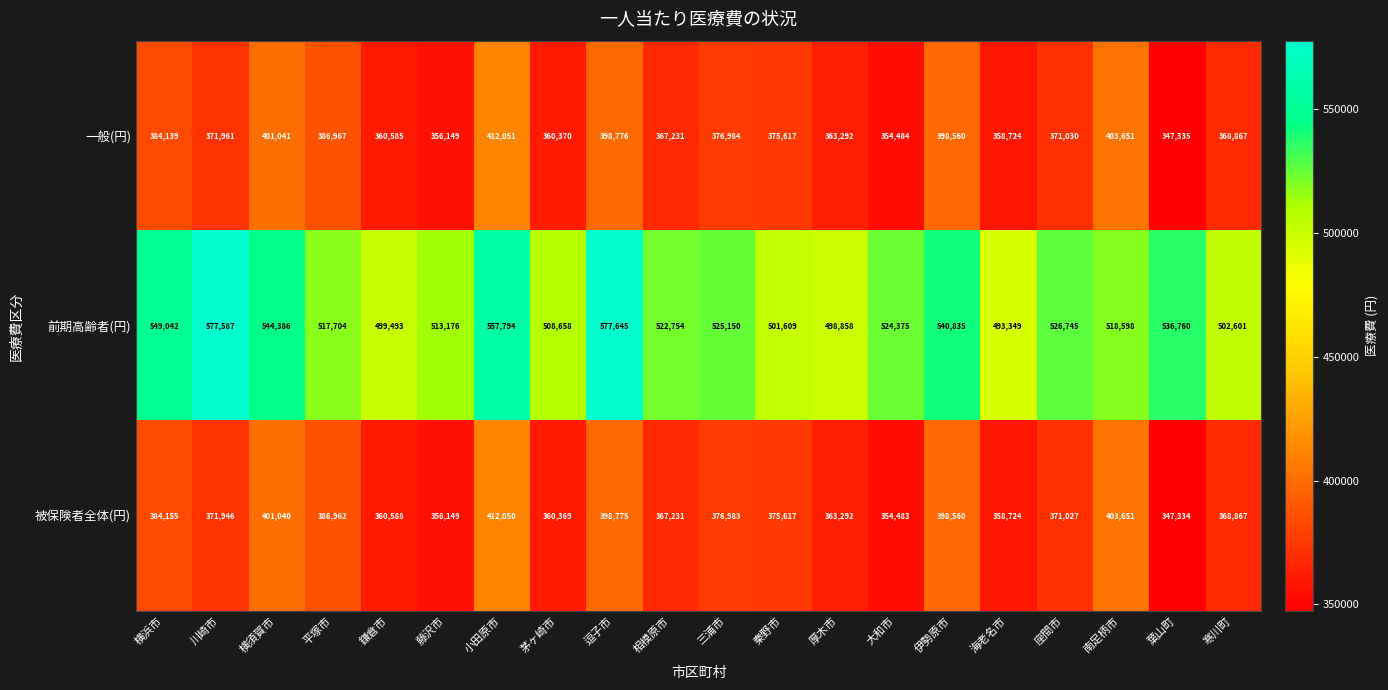

Between 鎌倉市 and 南足柄市, which series saw the biggest shift?

一般(円)